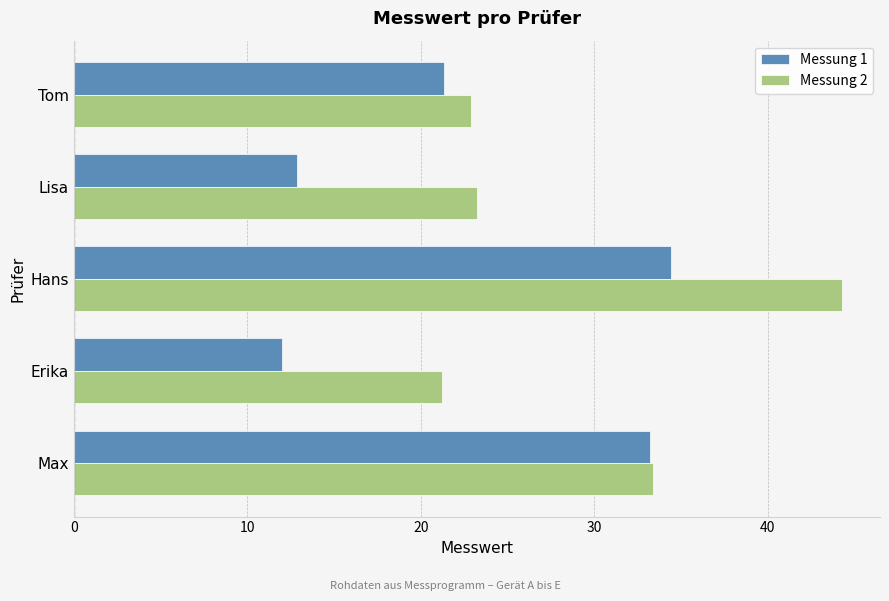

List the series in order of their overall mean, highest first.

Messung 2, Messung 1